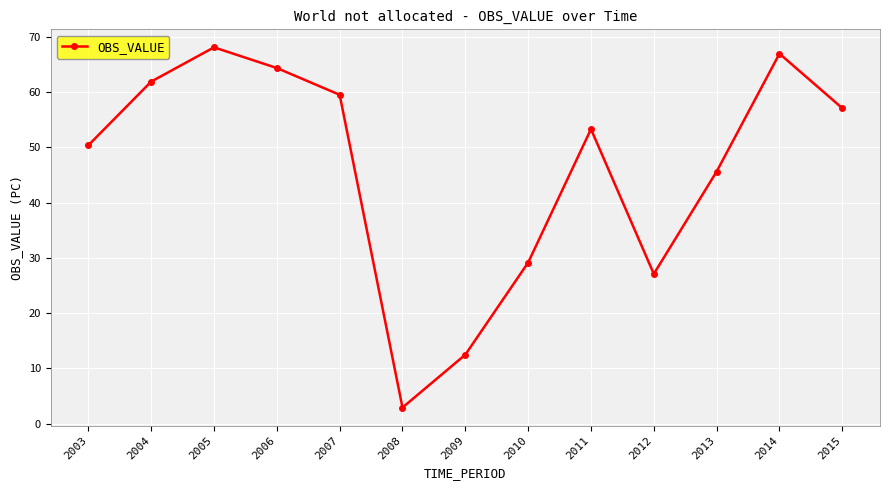

What is the average value?

46.1